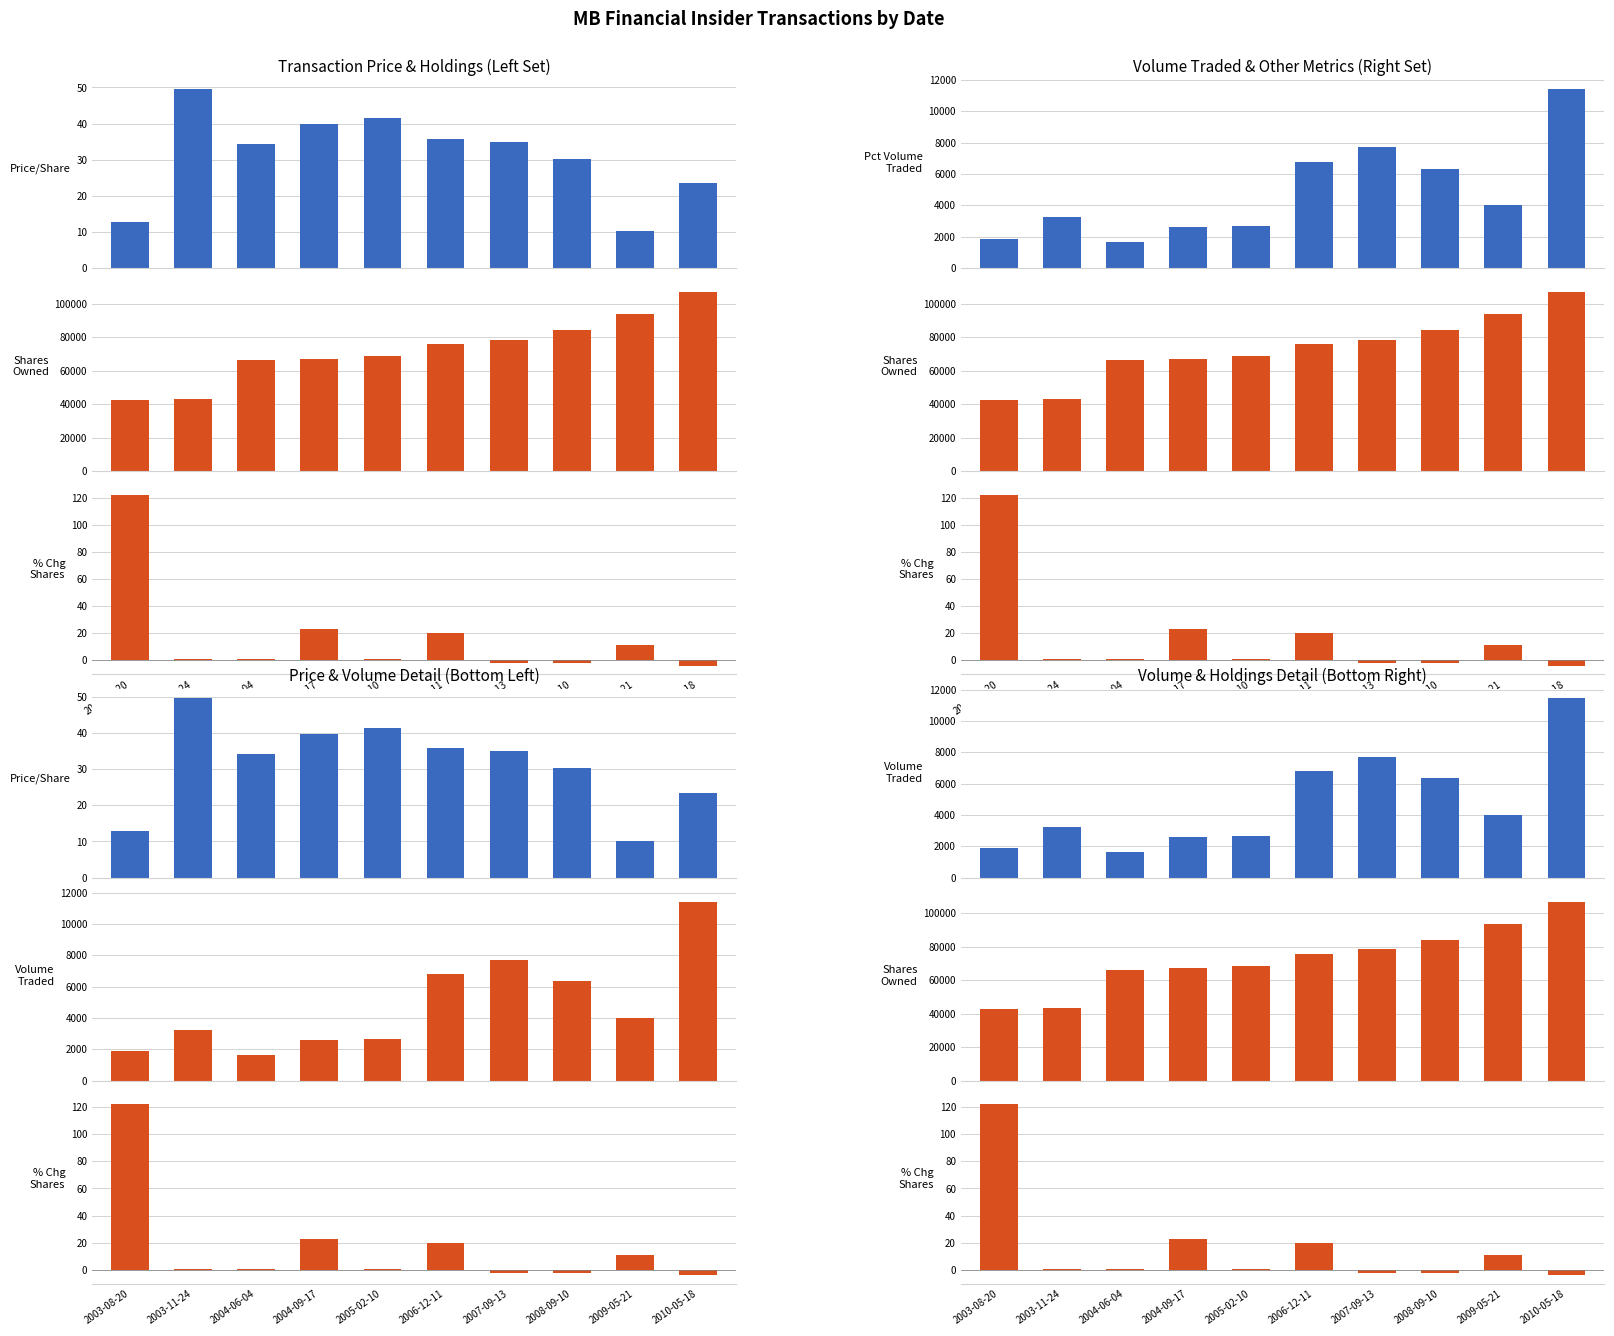

Which category has the lowest value in the Price/Share series?

2009-05-21